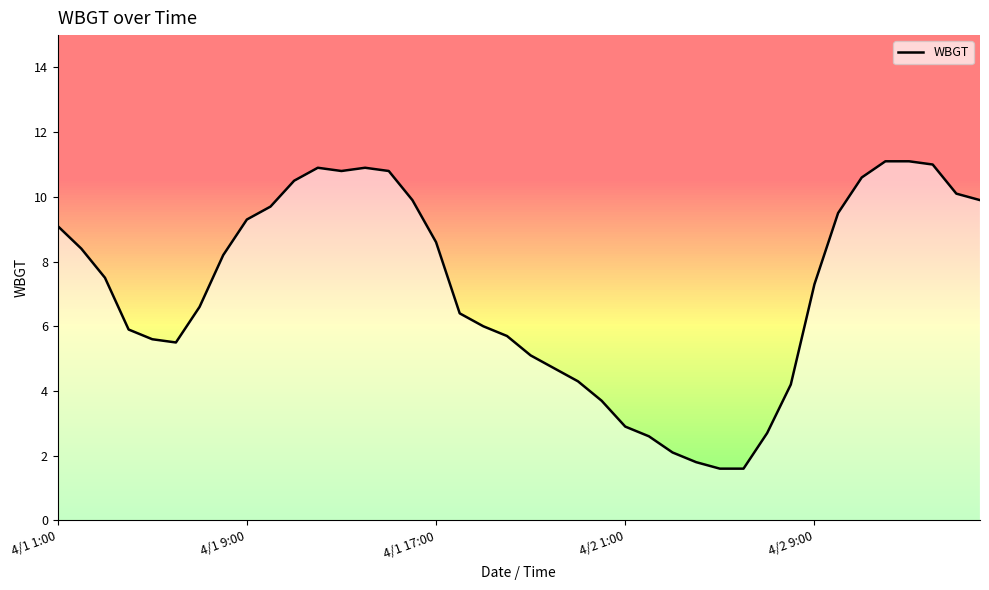

What is the smallest value displayed?

1.6